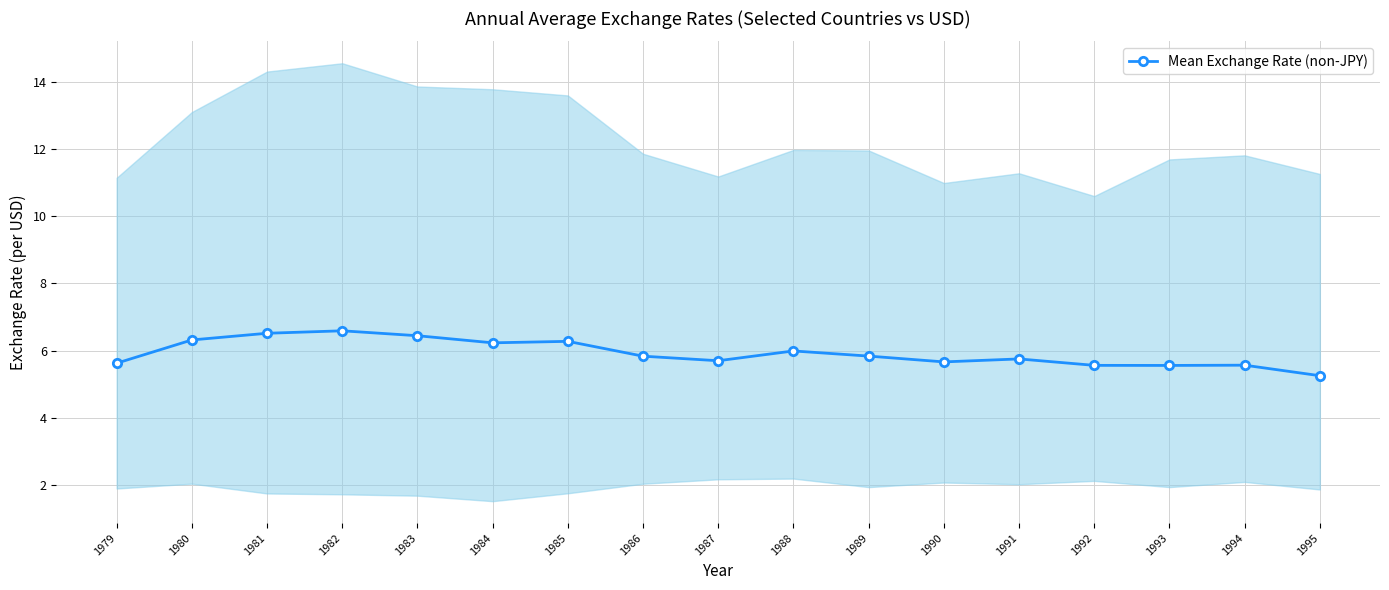

The chart shows a value of 9.9 at 1984. True or false?

False